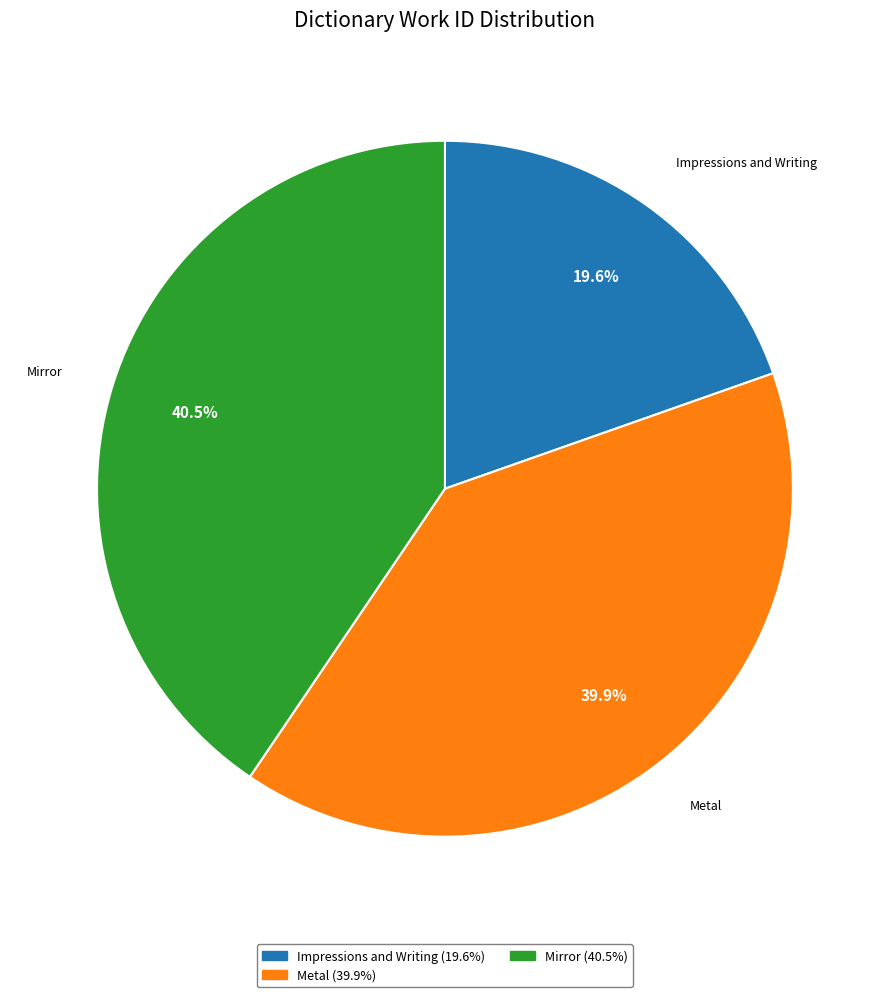

Which has a higher value, Mirror or Impressions and Writing?

Mirror